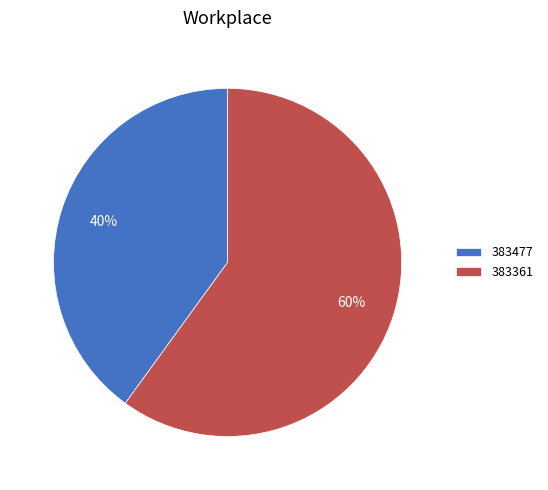

Rank the categories by value from lowest to highest.

383477, 383361